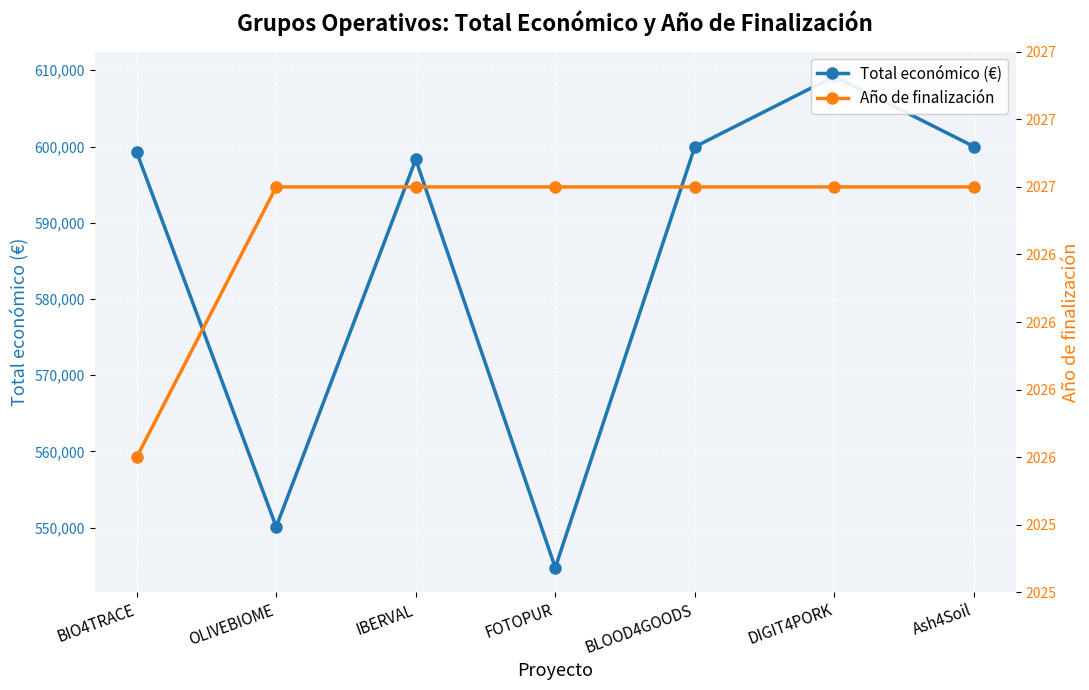

What are all the series names shown in the legend?

Total económico (€), Año de finalización